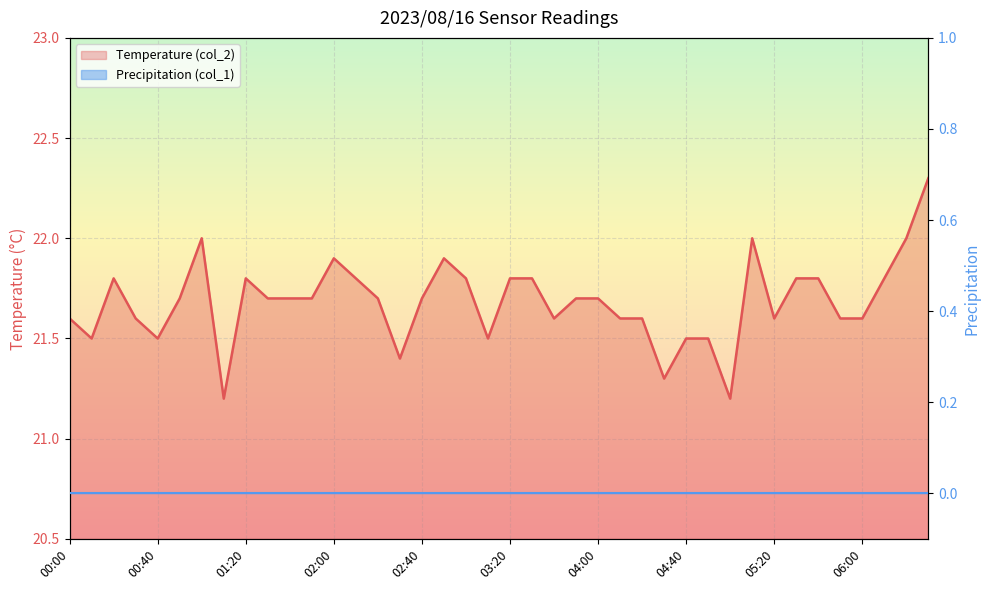

What position from the right is 02:00?

28